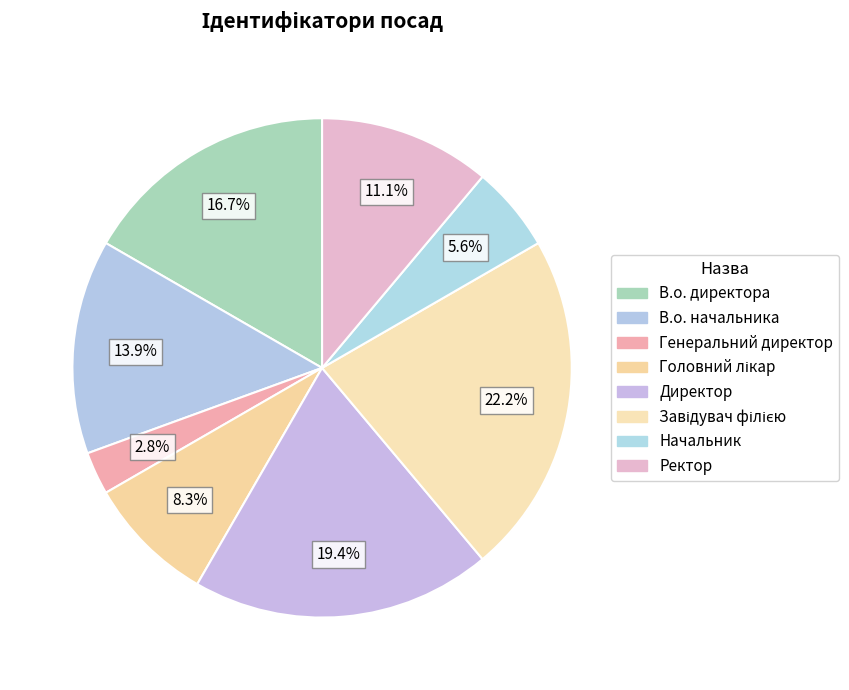

Combined, do Ректор and Генеральний директор account for over 50%?

No